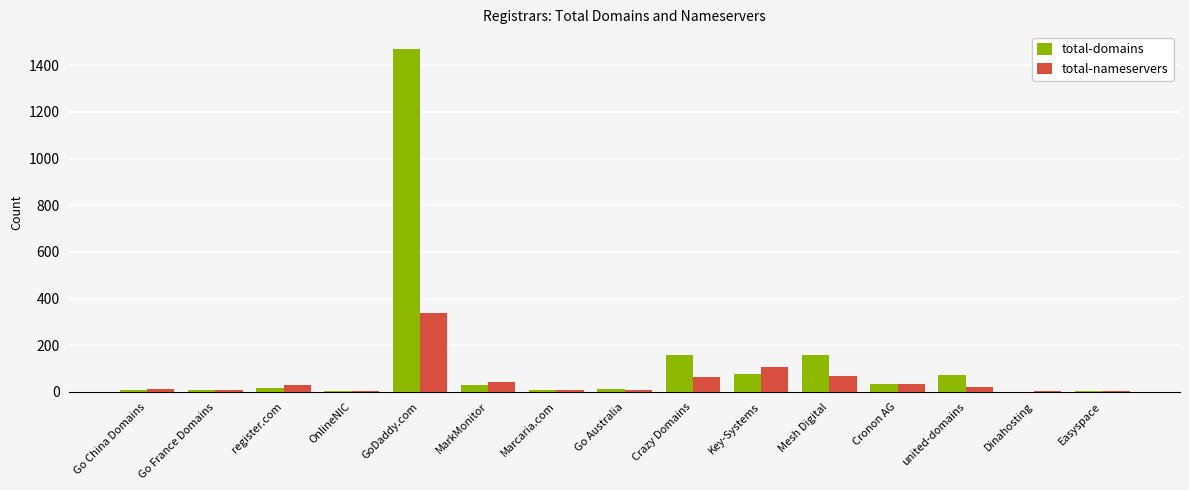

Are the bars horizontal?

No